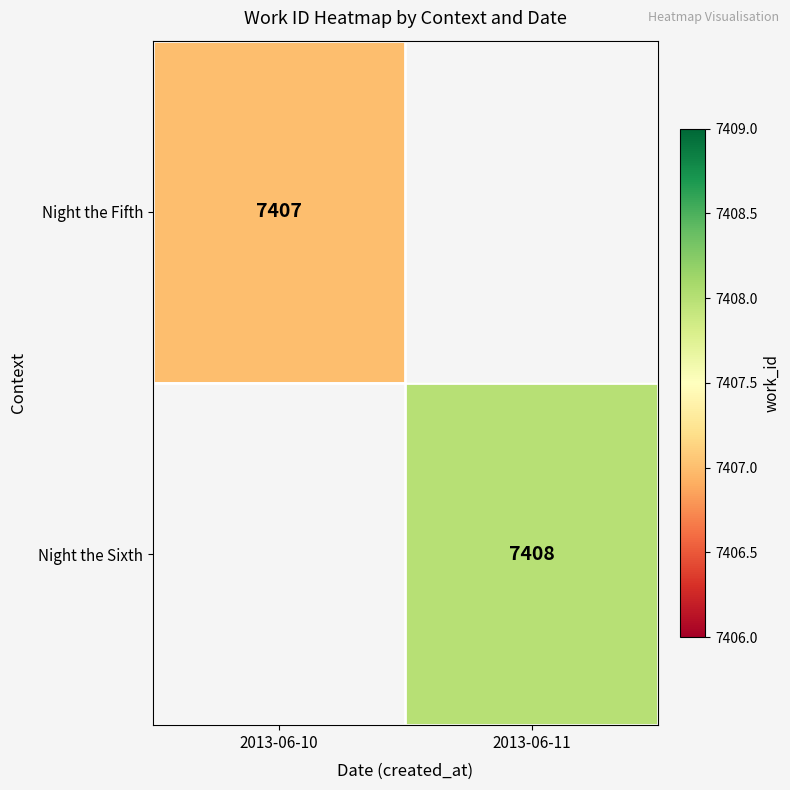

How many series are shown in this chart?

2